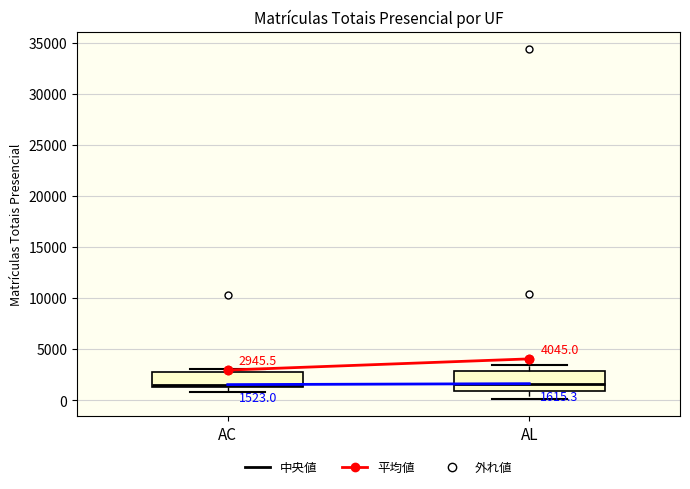

Which box is the tallest, from its lower edge to its upper edge?

AL